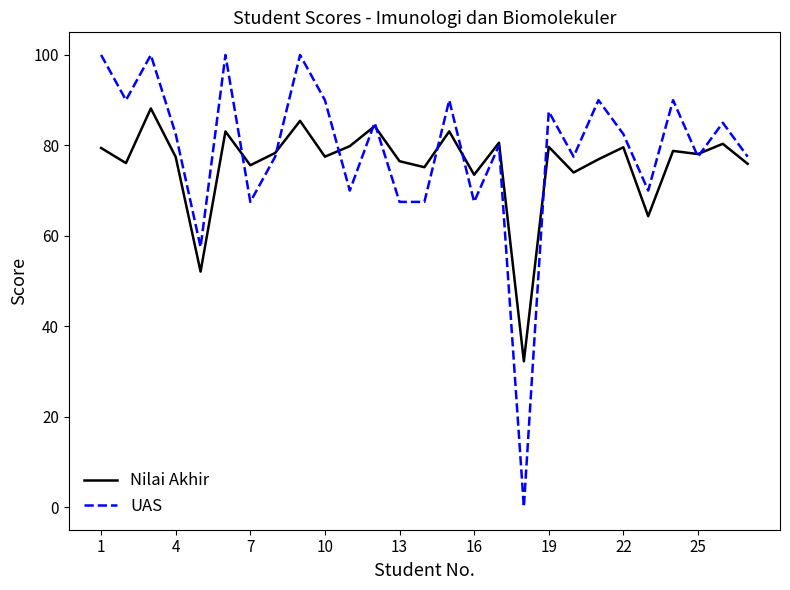

Rank the series by their maximum value, from highest to lowest.

UAS, Nilai Akhir